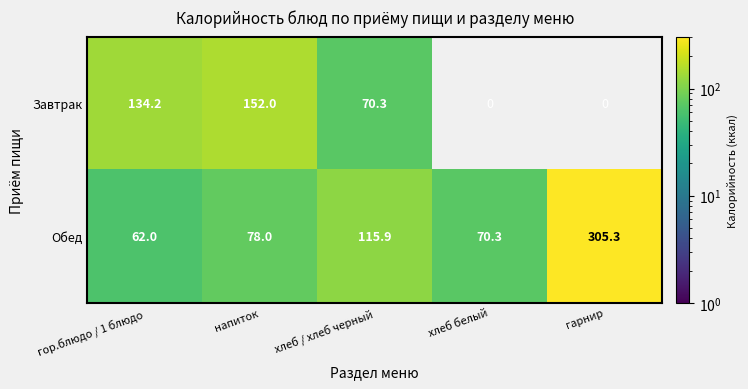

How many distinct data groups are displayed?

2